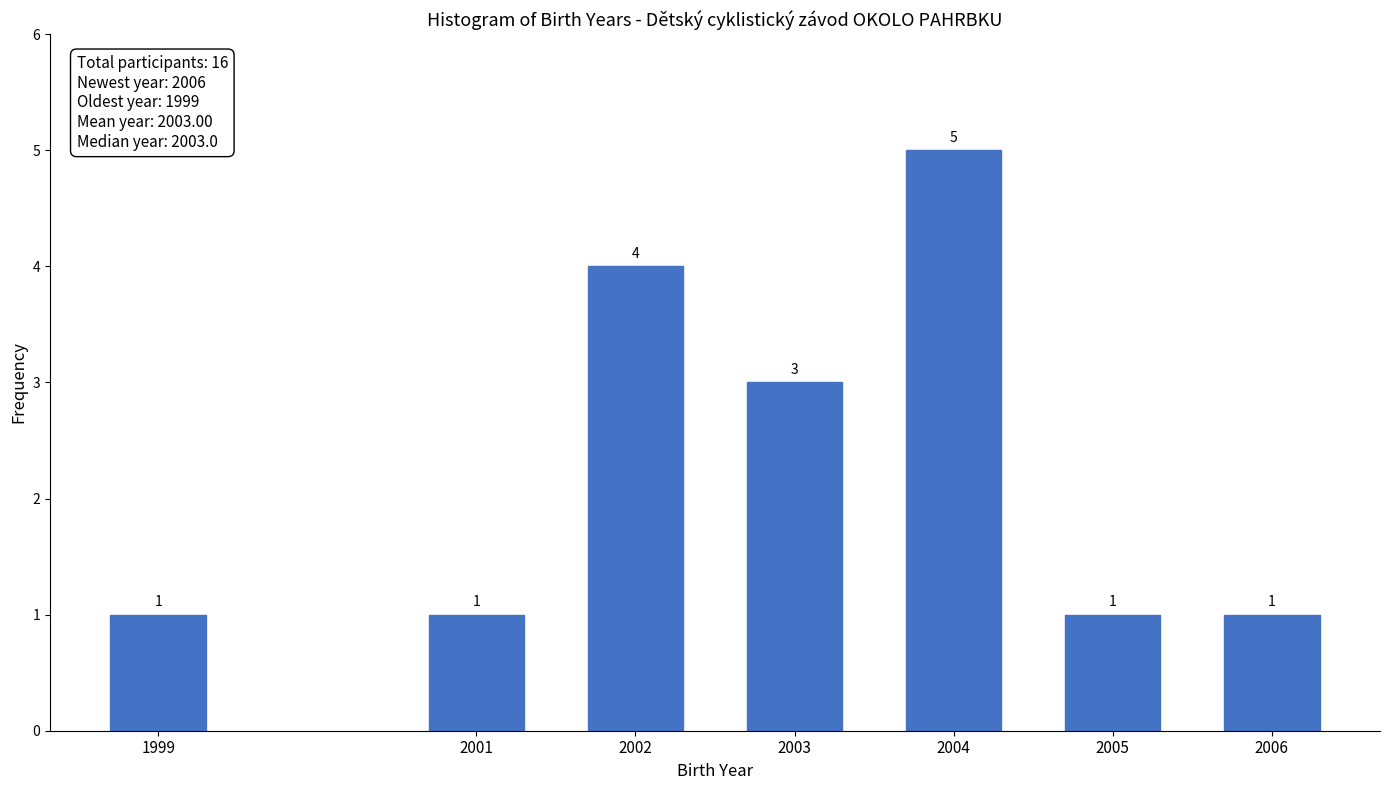

Reading left to right, transcribe all the data shown in this chart.

1	1	4	3	5	1	1